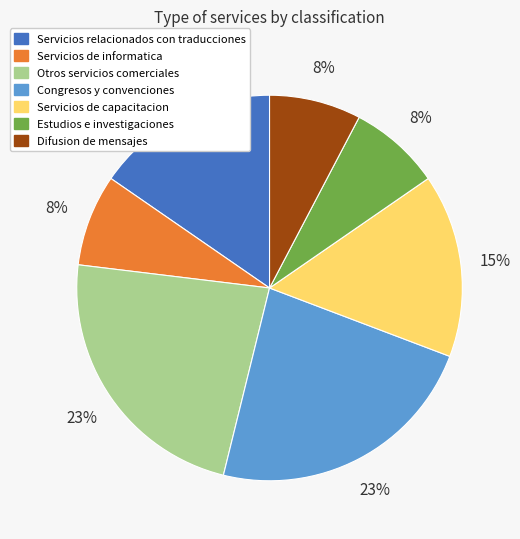

What percentage is the Servicios relacionados con traducciones slice, to the nearest percent?

15%